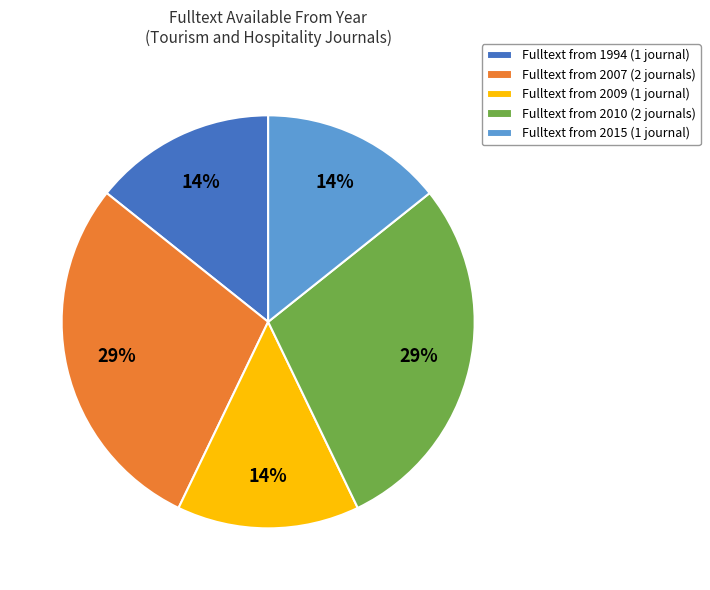

Do Fulltext from 2007 (2 journals) and Fulltext from 2009 (1 journal) together represent more than half of the pie?

No